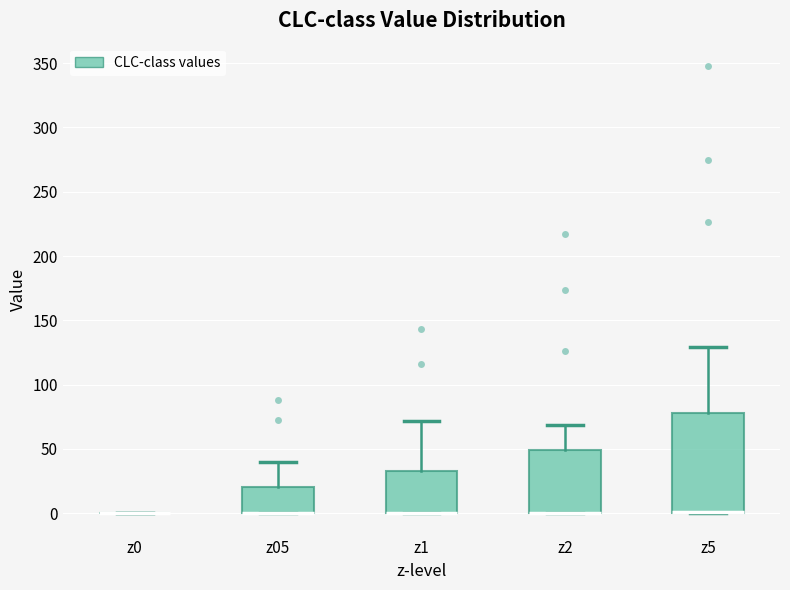

Where does the upper whisker of the box for z5 end on the y-axis? The values are not printed on the chart, so give them approximately, as read against the axis.

130